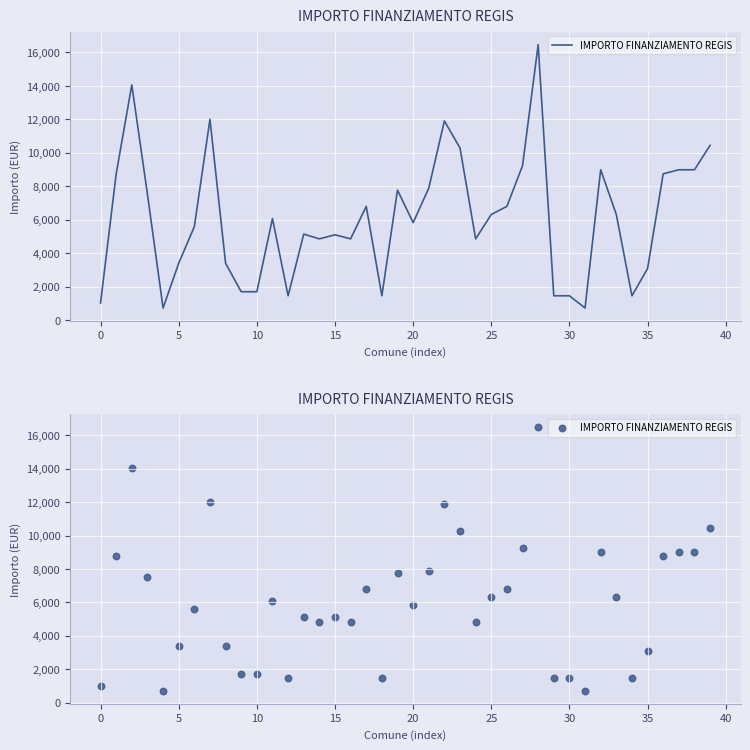

What is the ratio of the value at 17 to the value at 13?

1.3